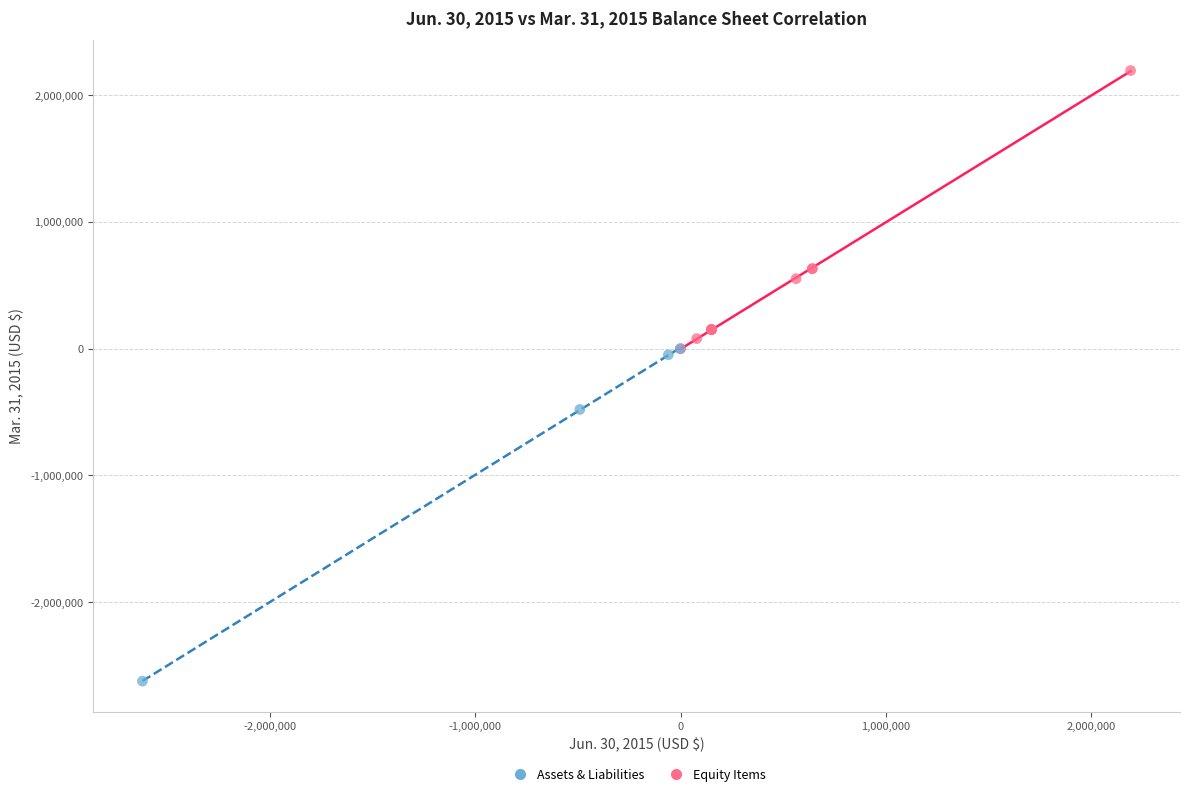

Which series contains the highest Y value?

Assets & Liabilities